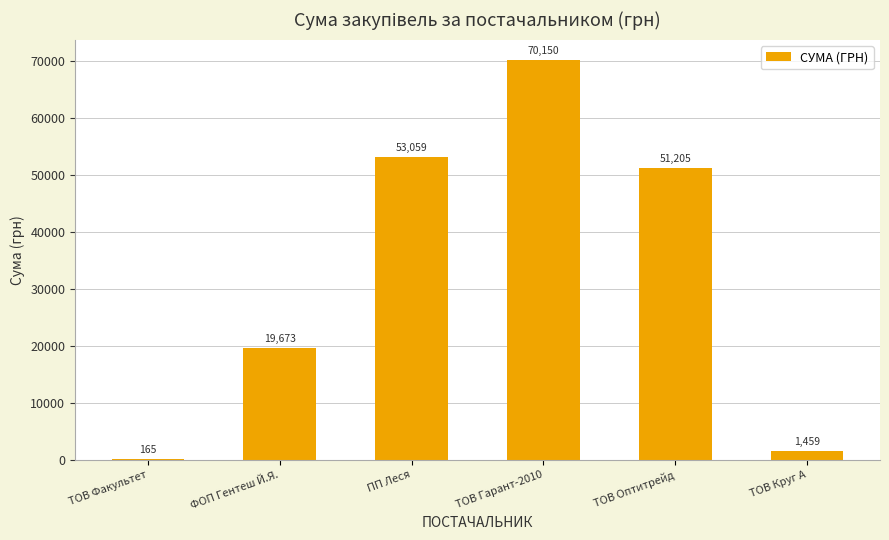

Where does the data first go above 51204?

ПП Леся